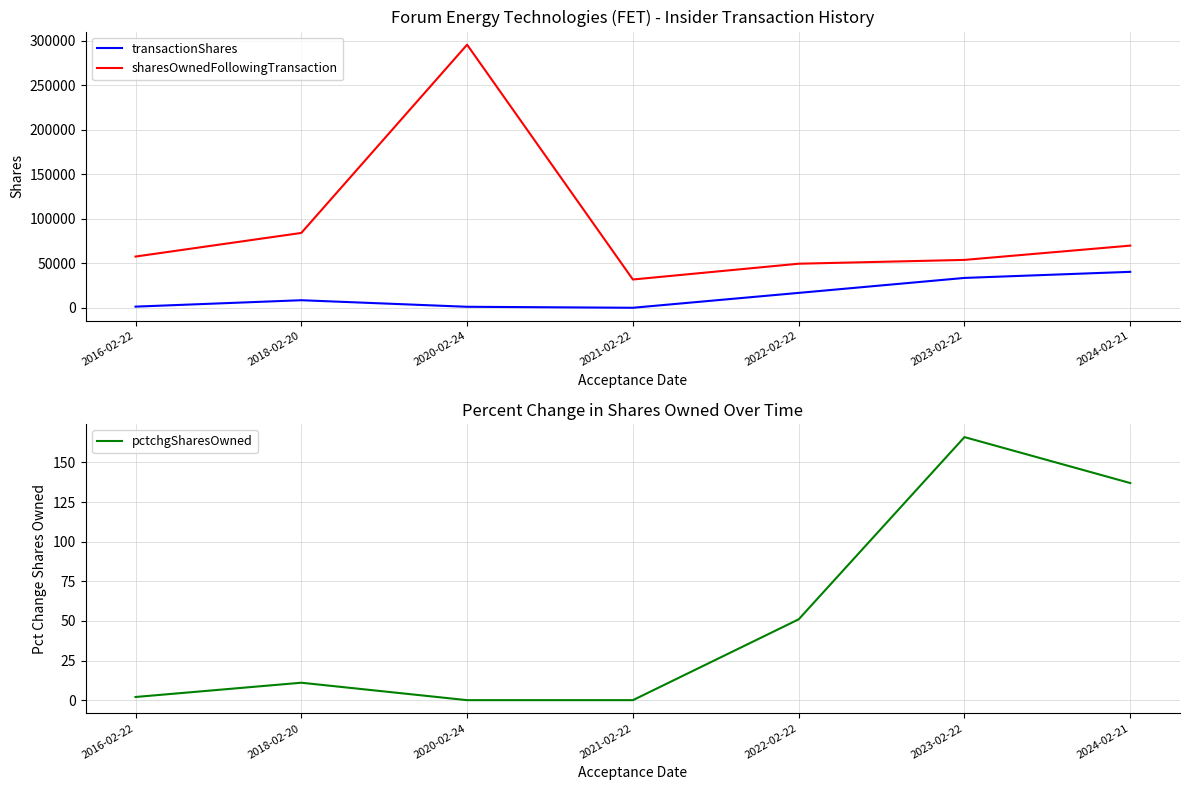

What is the sum of the sharesOwnedFollowingTransaction values at 2022-02-22 and 2021-02-22?

81304